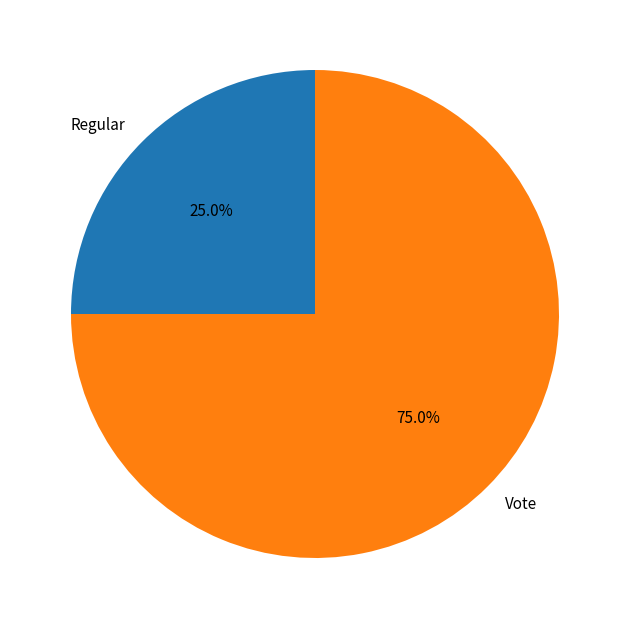

How much of the chart is everything except Vote?

25.0%